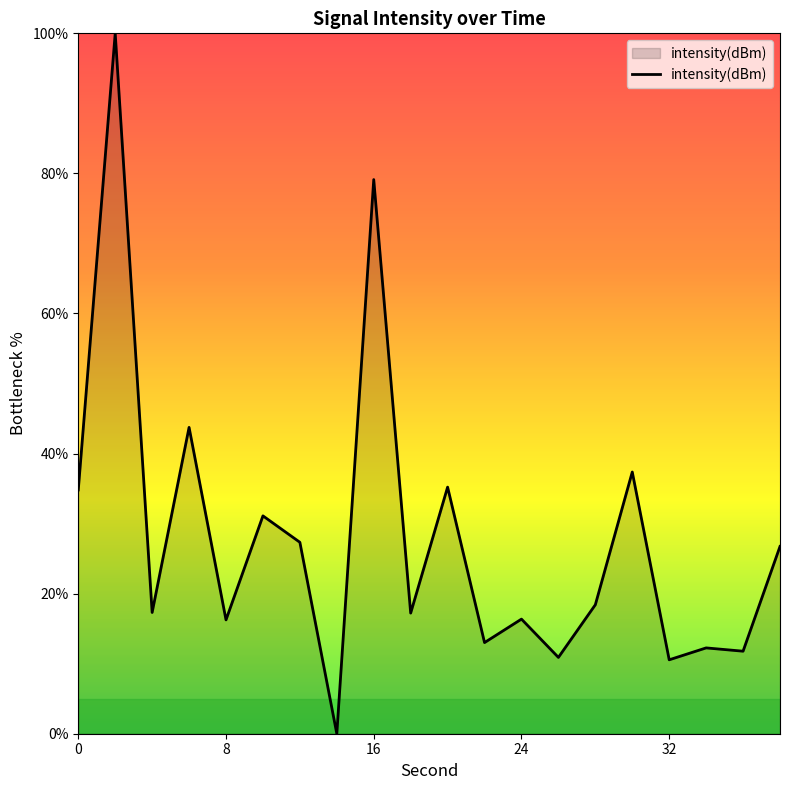

Does the chart have visible grid lines?

No